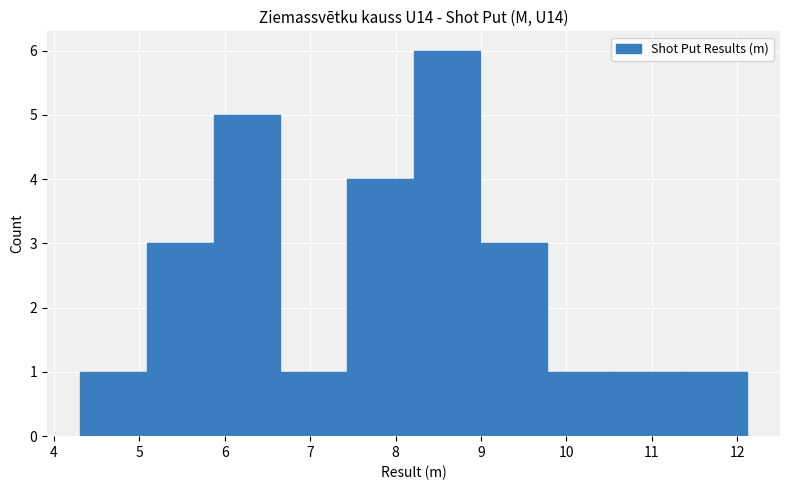

What is the height of the bar covering 9.77 to 10.55 on the x-axis? Neither the bar edges nor the heights are printed on the chart, so give them approximately, as read against the axes.

1